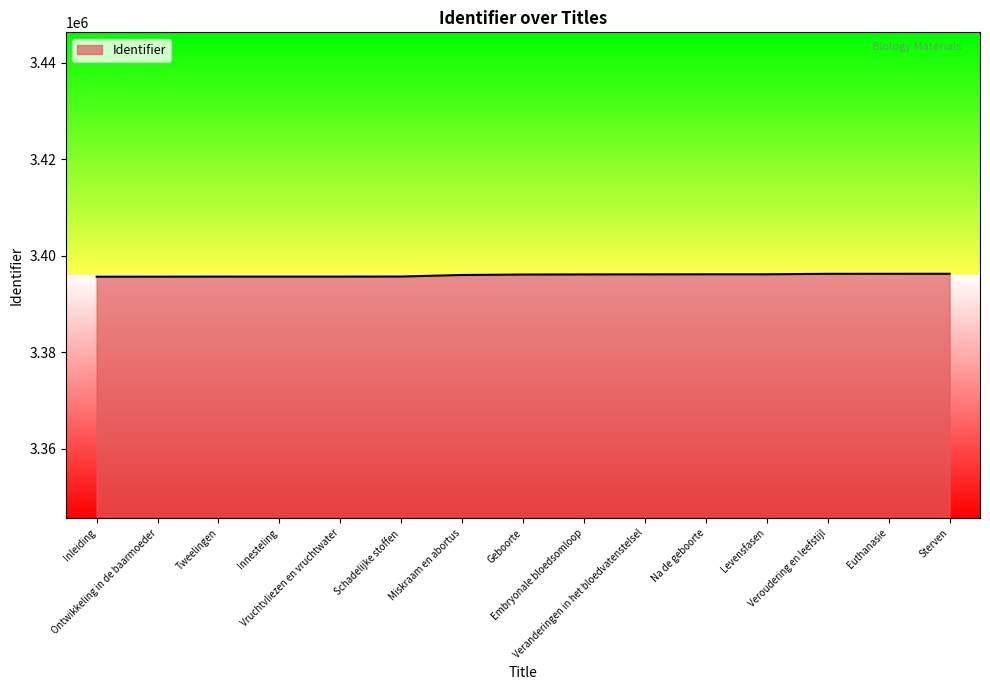

What is the maximum value shown in the chart?

3396261